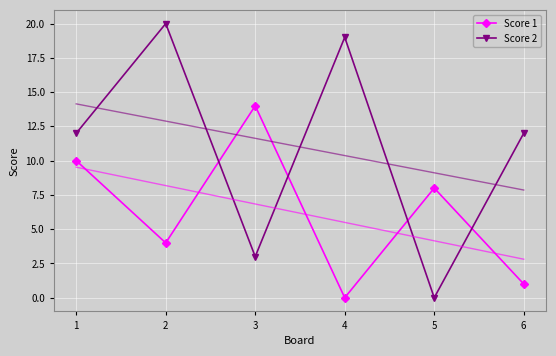

What is the spread (max minus min) of values at 2?

16